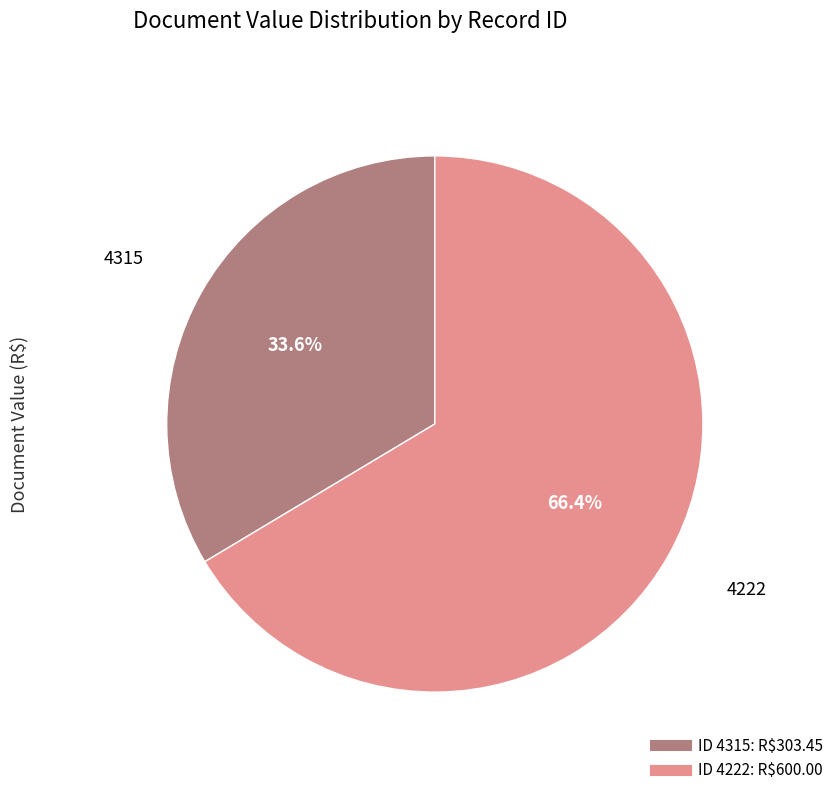

Count the number of slices in the pie.

2